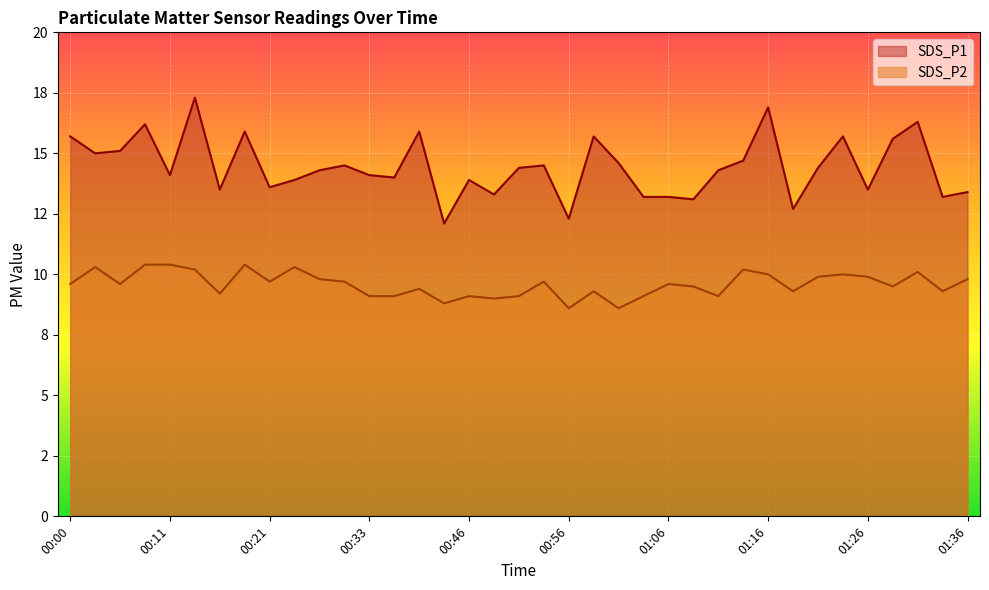

How many interior local peaks does the SDS_P1 series have?

11